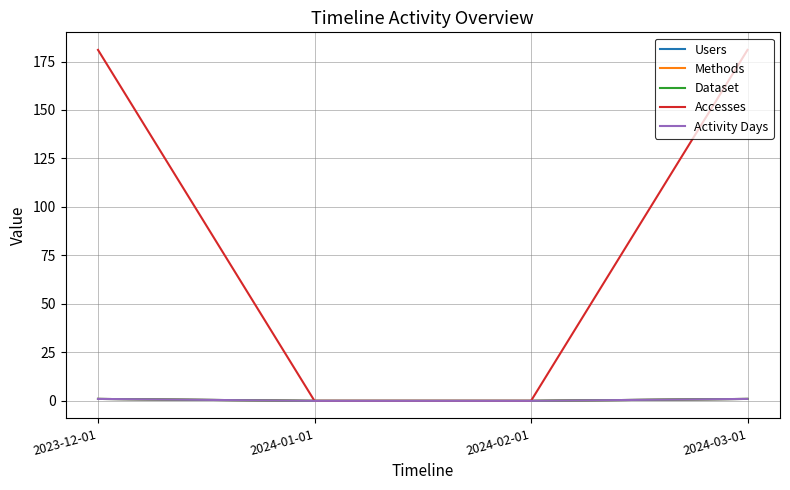

What is the label of the 2nd point from the left?

2024-01-01